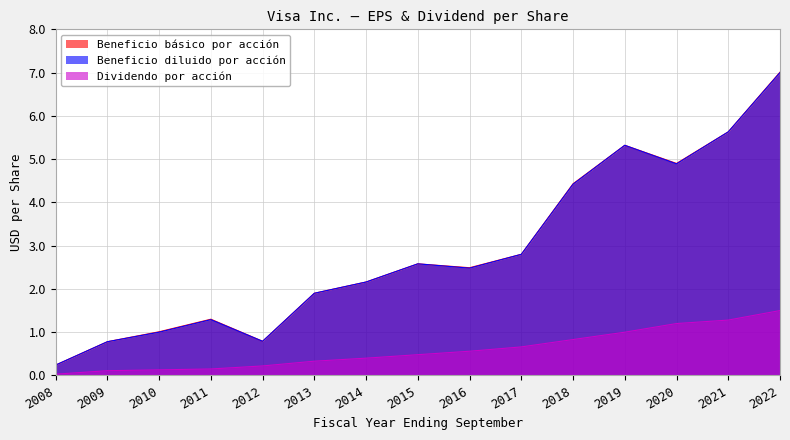

True or false: Beneficio básico por acción has more than 1 points higher than both neighbors.

True